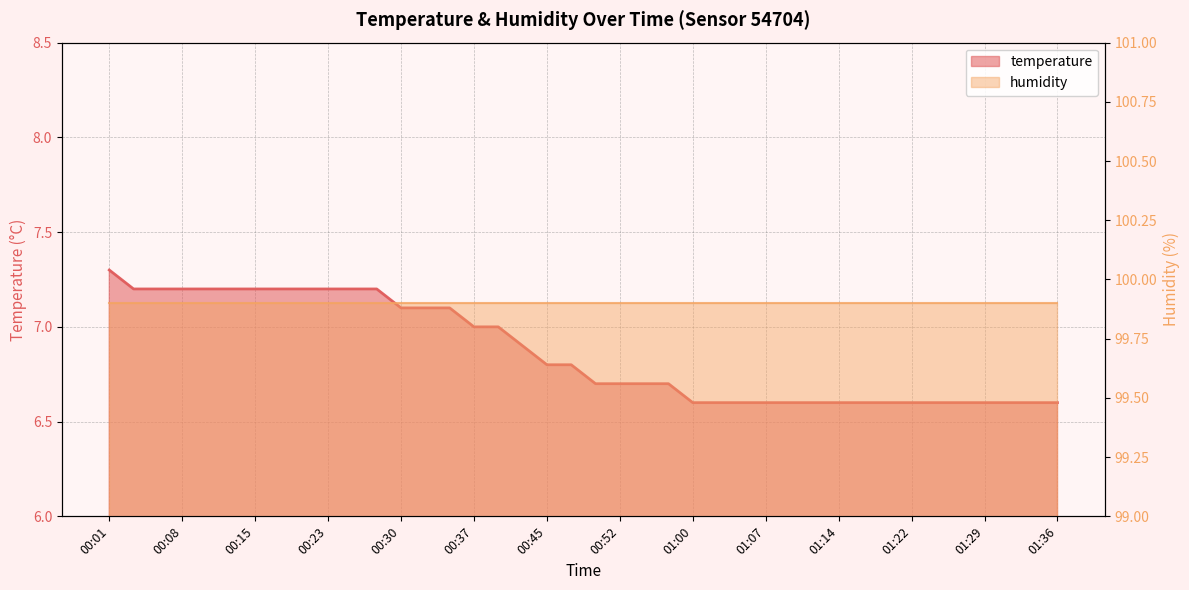

Reading right to left, extract all data points from this chart.

6.6	6.6	6.6	6.6	6.6	6.6	6.6	6.6	6.6	6.6	6.6	6.6	6.6	6.6	6.6	6.6	6.7	6.7	6.7	6.7	6.8	6.8	6.9	7.0	7.0	7.1	7.1	7.1	7.2	7.2	7.2	7.2	7.2	7.2	7.2	7.2	7.2	7.2	7.2	7.3